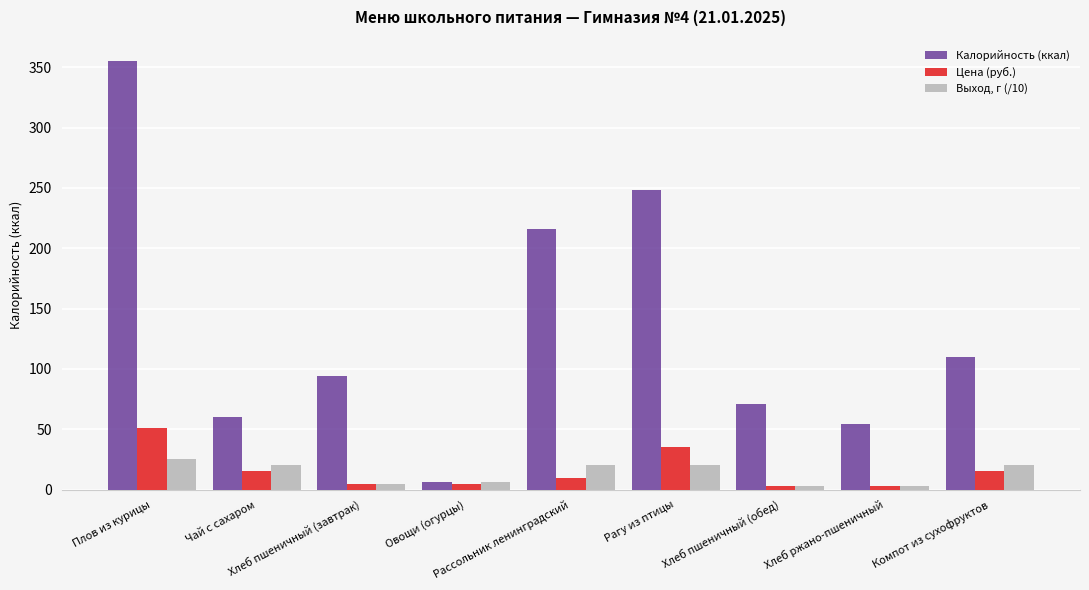

What is the sum of the Цена (руб.) values at Рагу из птицы and Компот из сухофруктов?

49.9